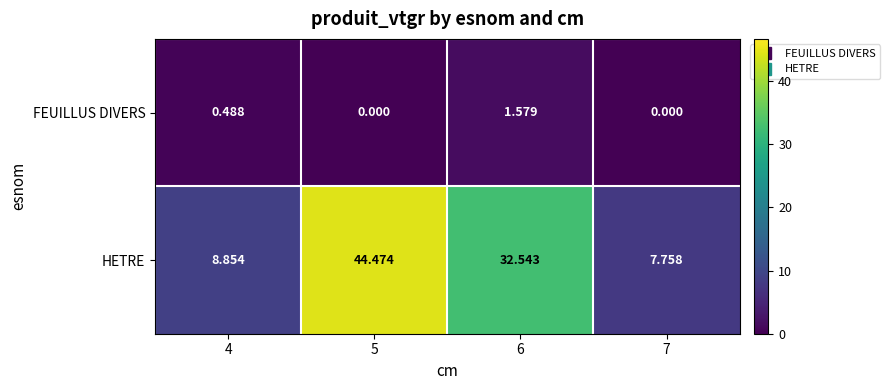

How many series are shown in this chart?

2